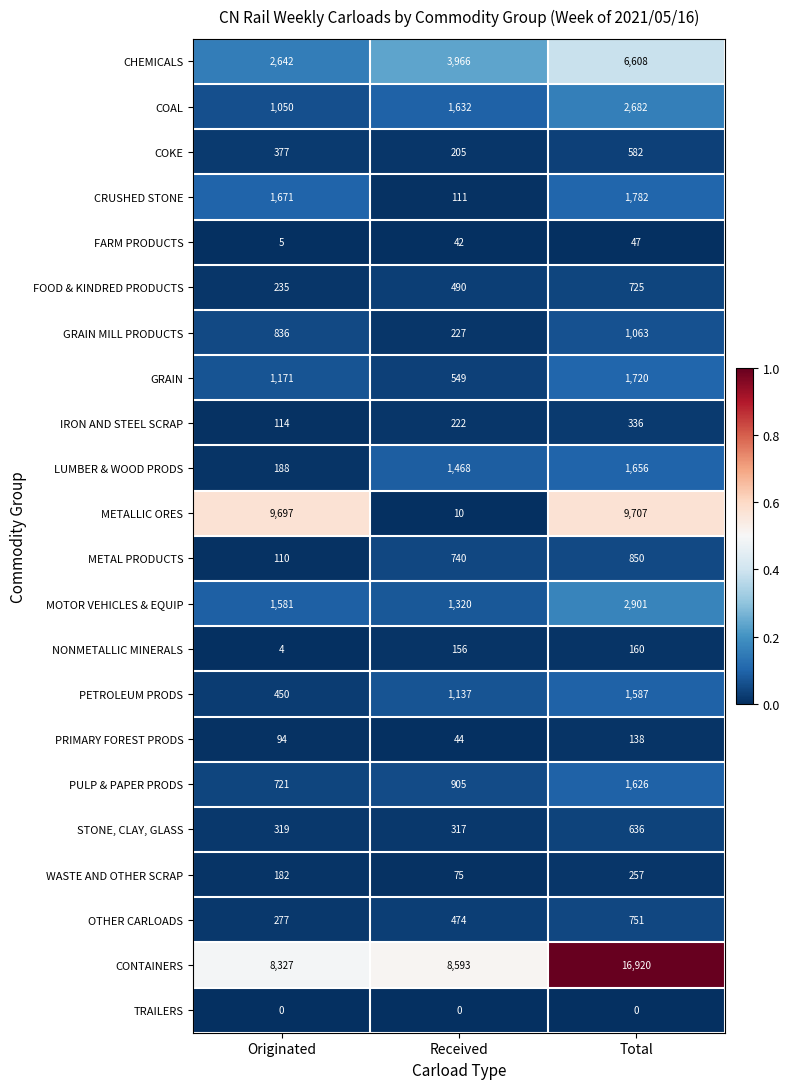

What is the highest value of the OTHER CARLOADS series?

751